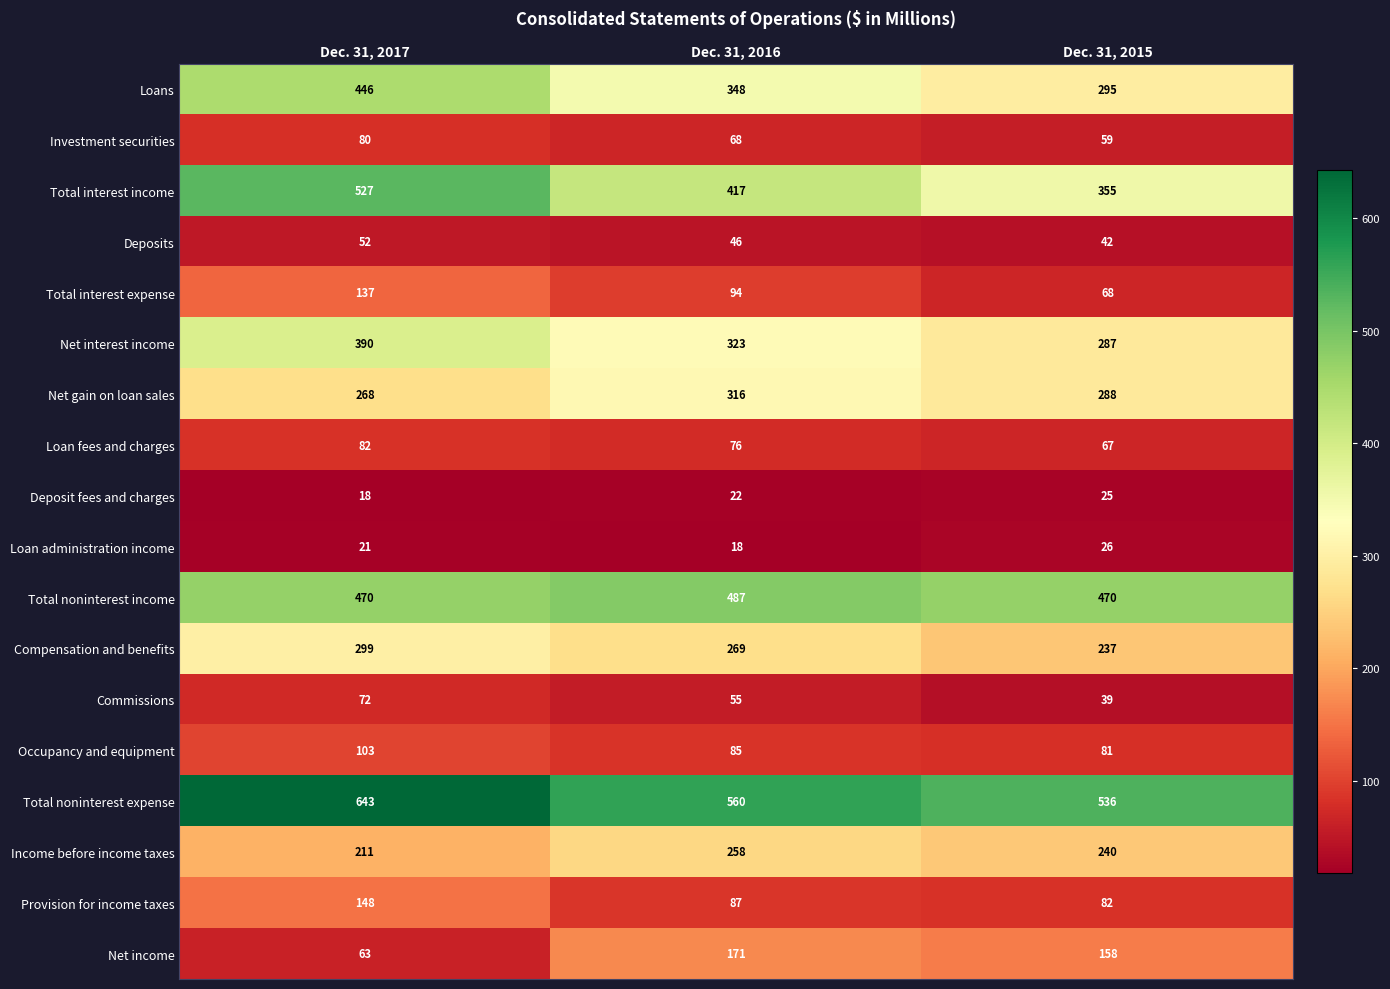

Between Dec. 31, 2017 and Dec. 31, 2015, which series saw the biggest shift?

Total interest income